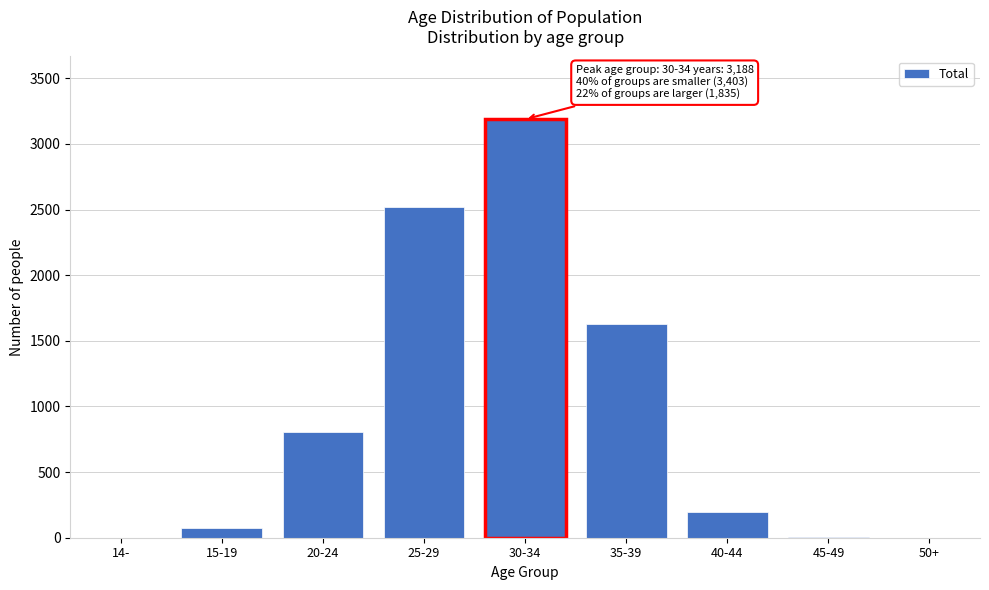

The value at 14- is -1303. True or false?

False